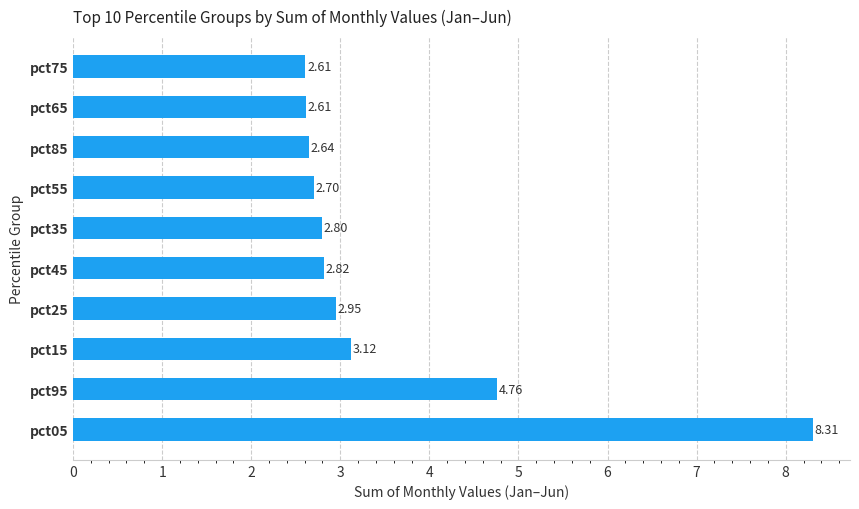

What is the difference between the maximum and minimum values?

5.7